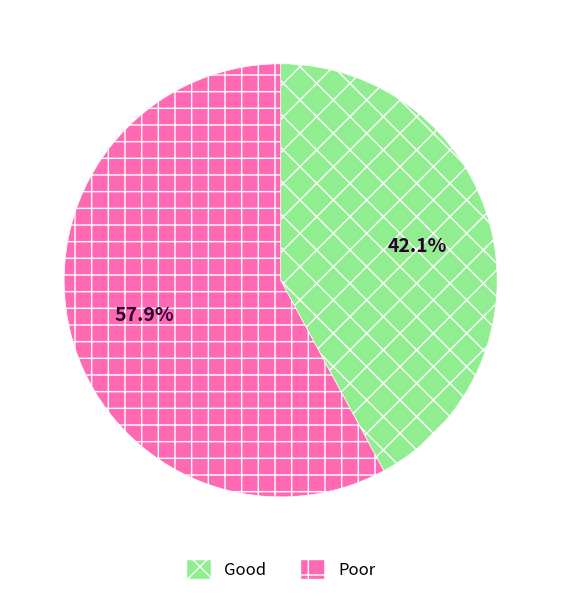

Rank the categories by value from highest to lowest.

Poor, Good